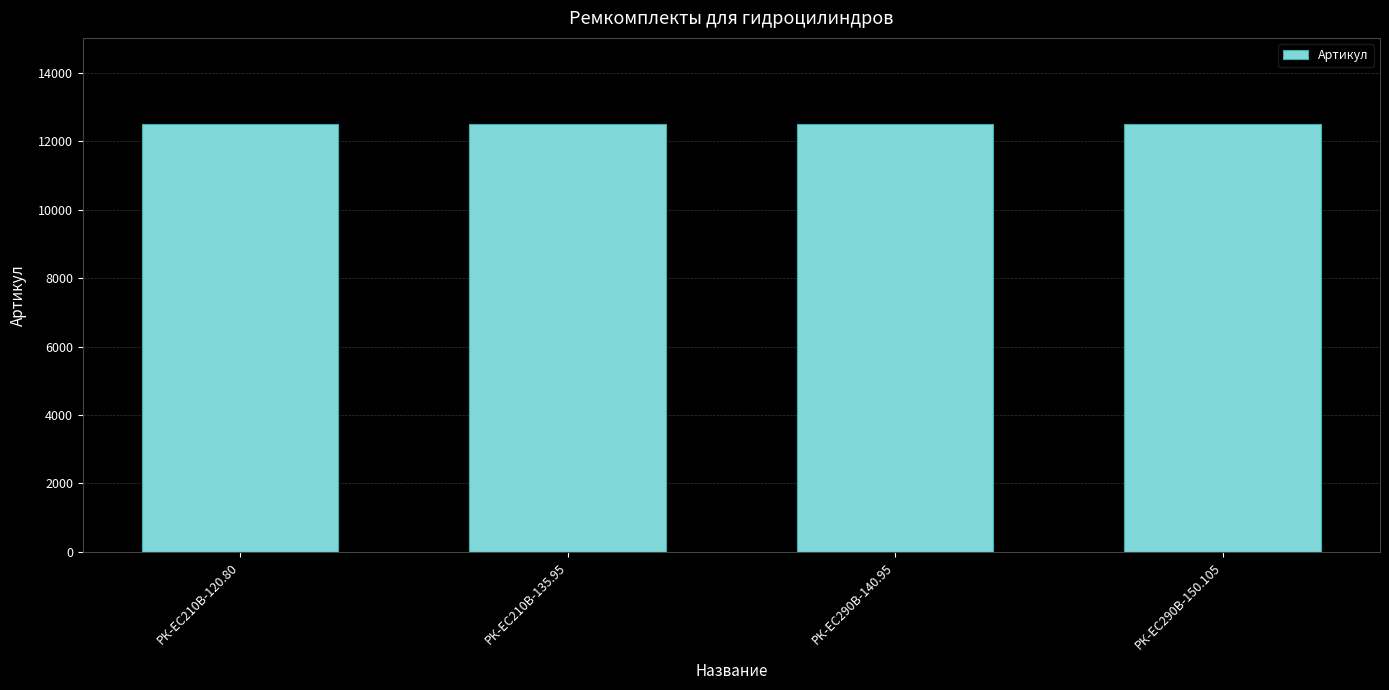

Is it true that the value at РК-ЕС290В-150.105 is 12521?

True